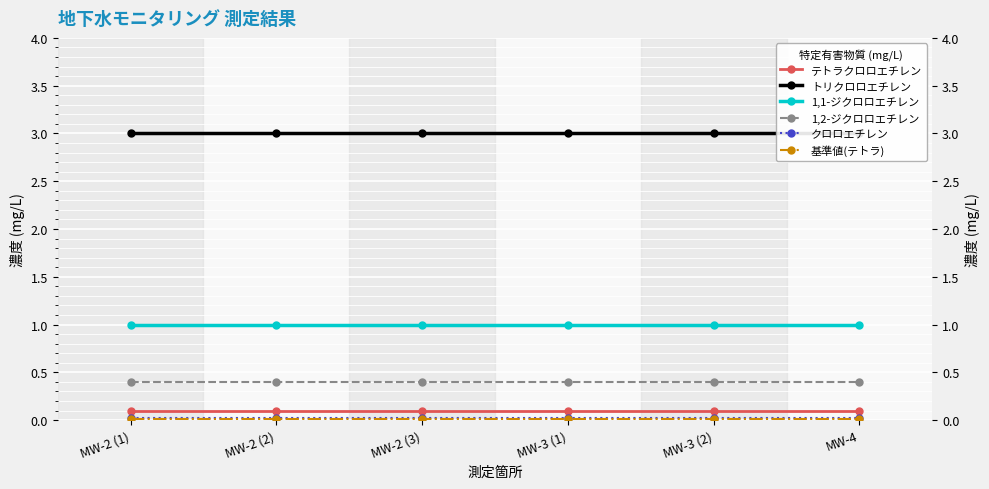

What value does the トリクロロエチレン series have at MW-2 (2)?

3.0